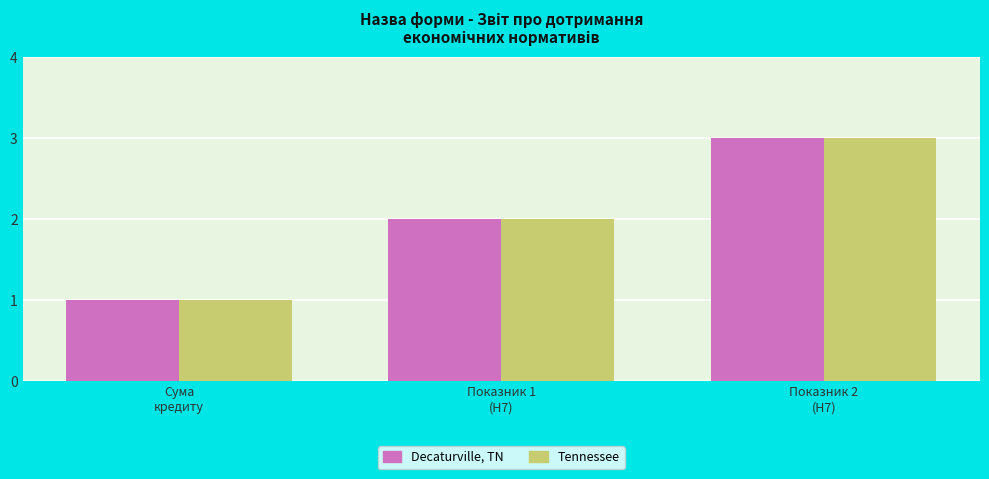

How many values in the Tennessee series are below 2?

1